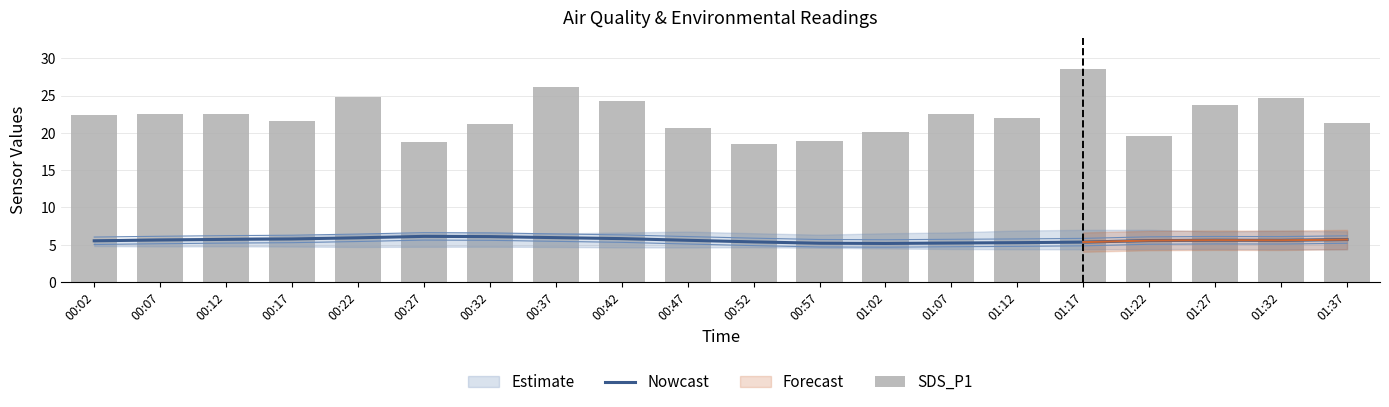

Which series has the largest range (max minus min)?

SDS_P1